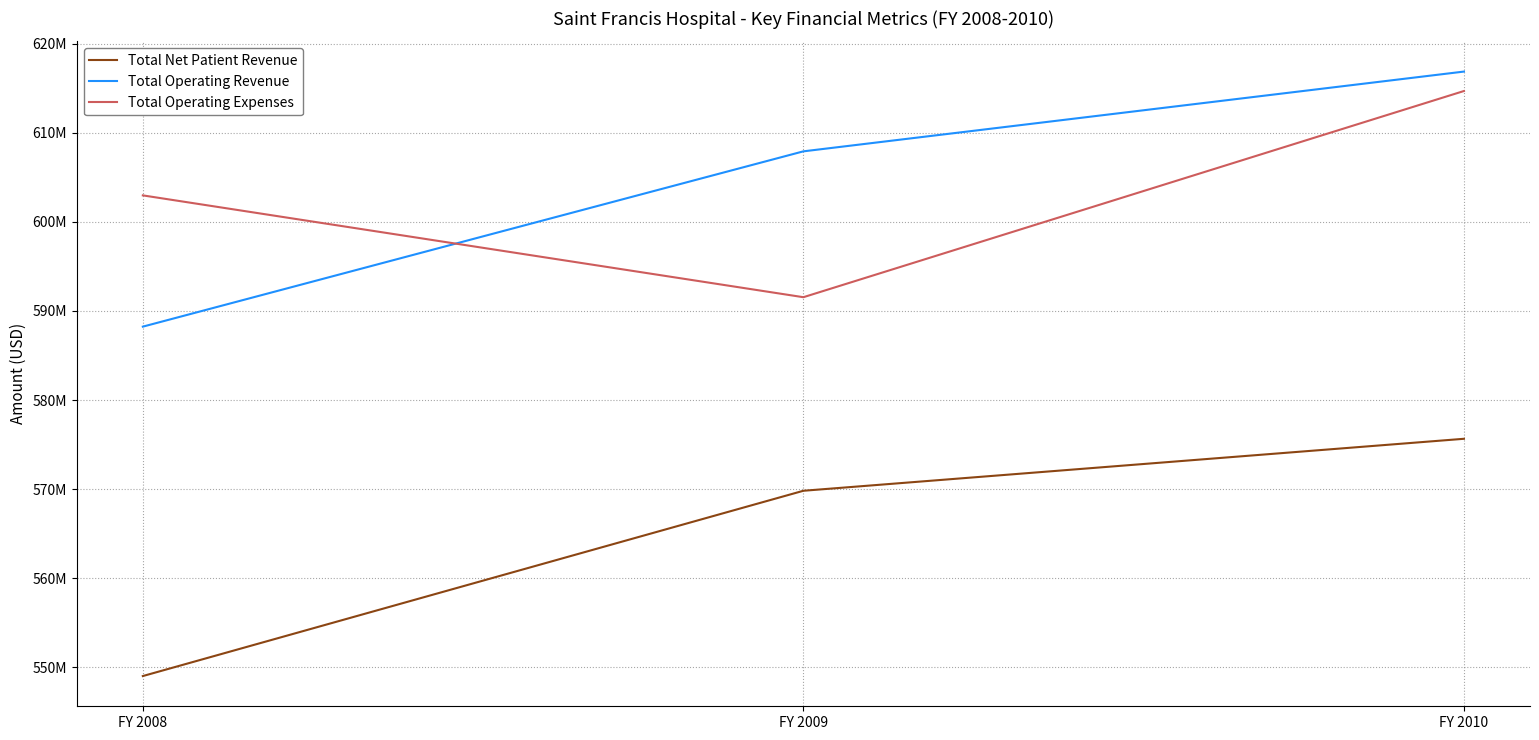

At which category is the sum across all series the highest?

FY 2010